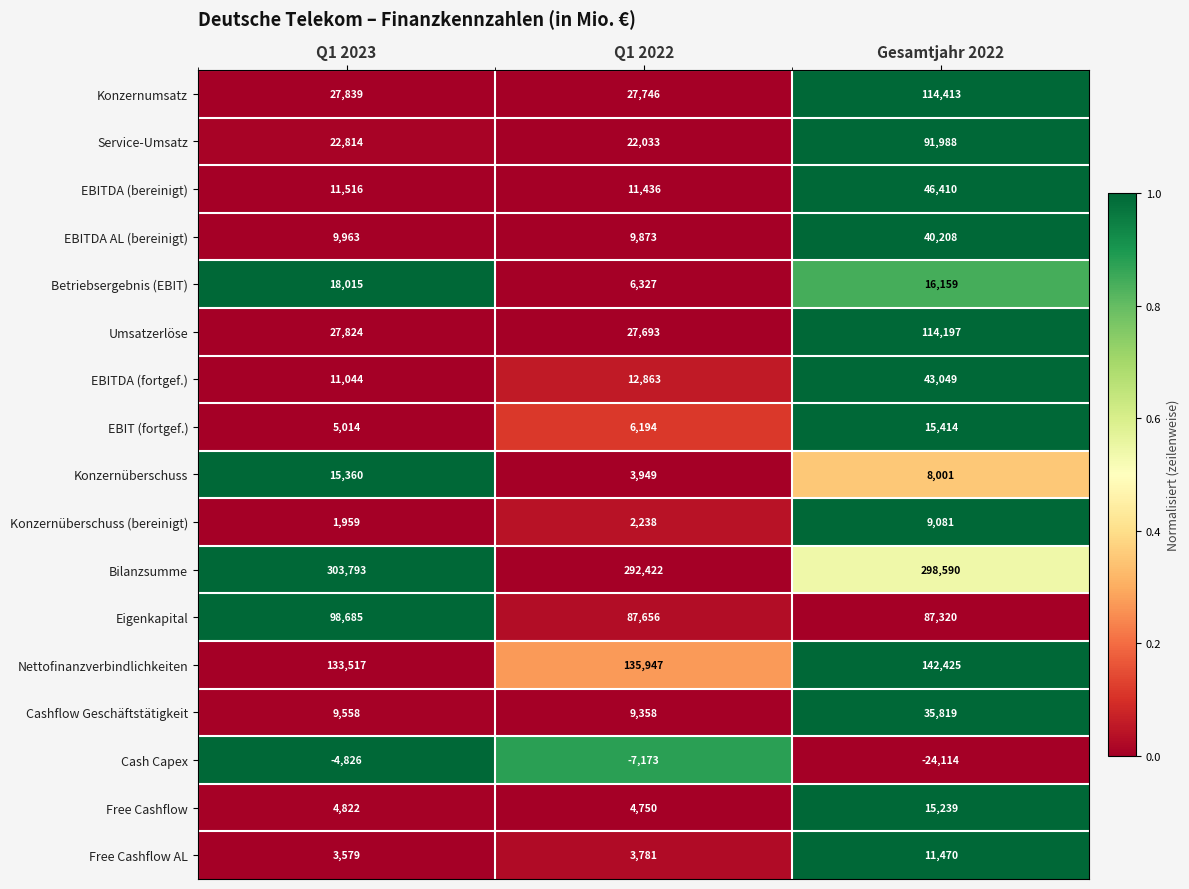

Between Q1 2023 and Q1 2022, which series saw the biggest shift?

Betriebsergebnis (EBIT)